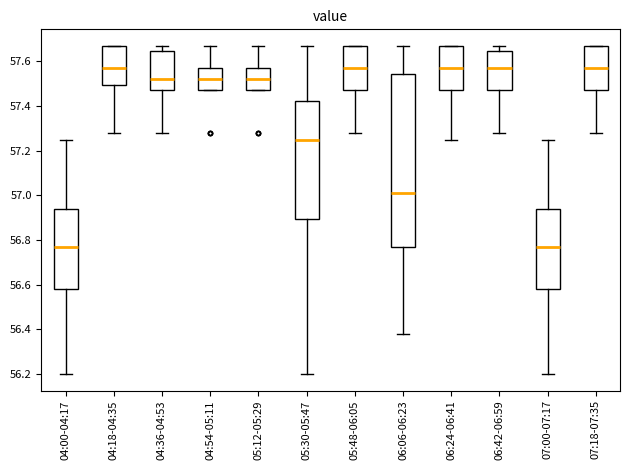

Comparing the boxes themselves (not the whiskers), which one is the tallest?

06:06-06:23